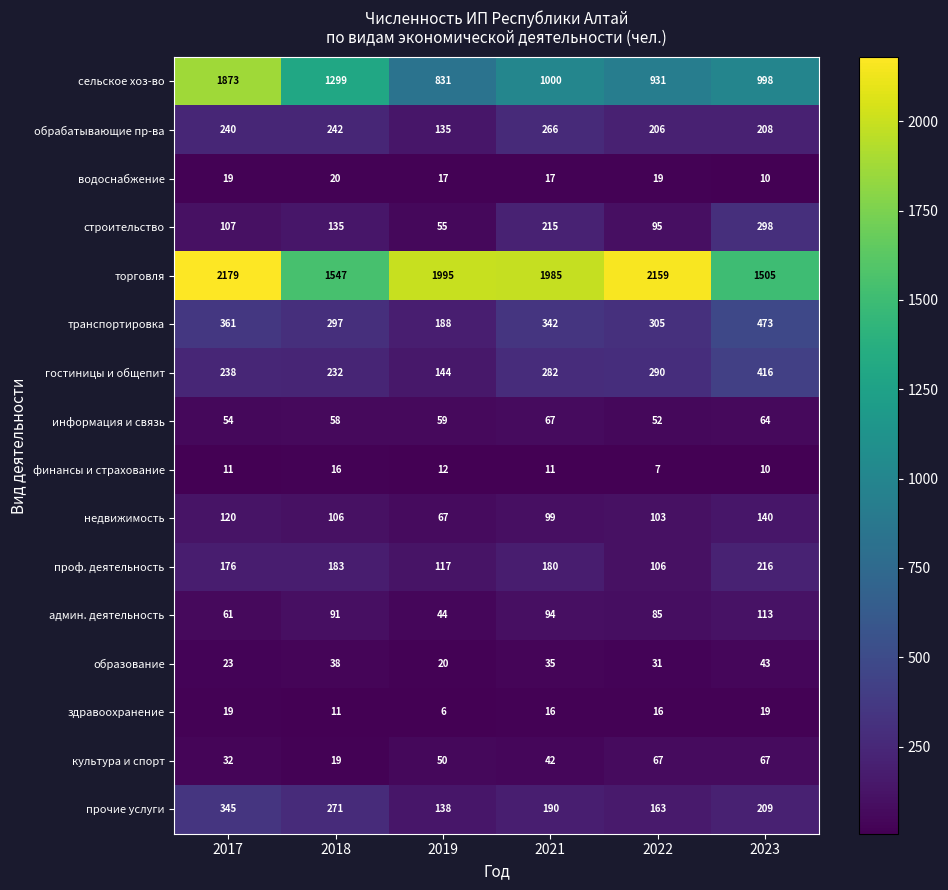

At which label does транспортировка first exceed 342?

2017